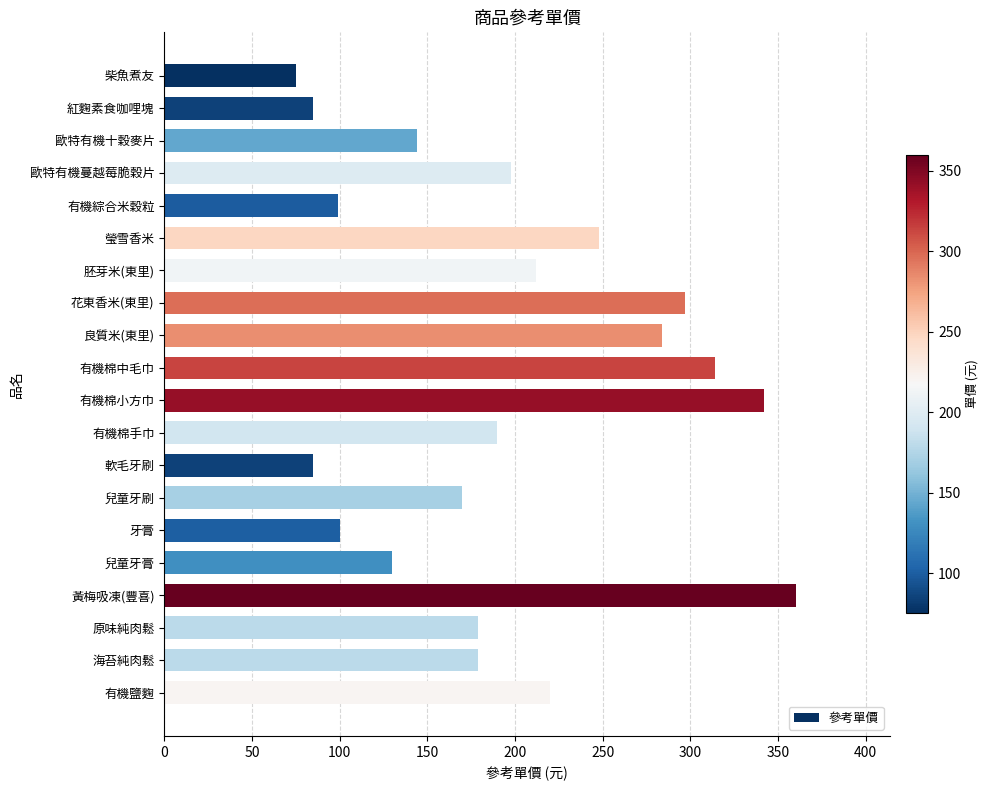

What value does the data have at 海苔純肉鬆?

179